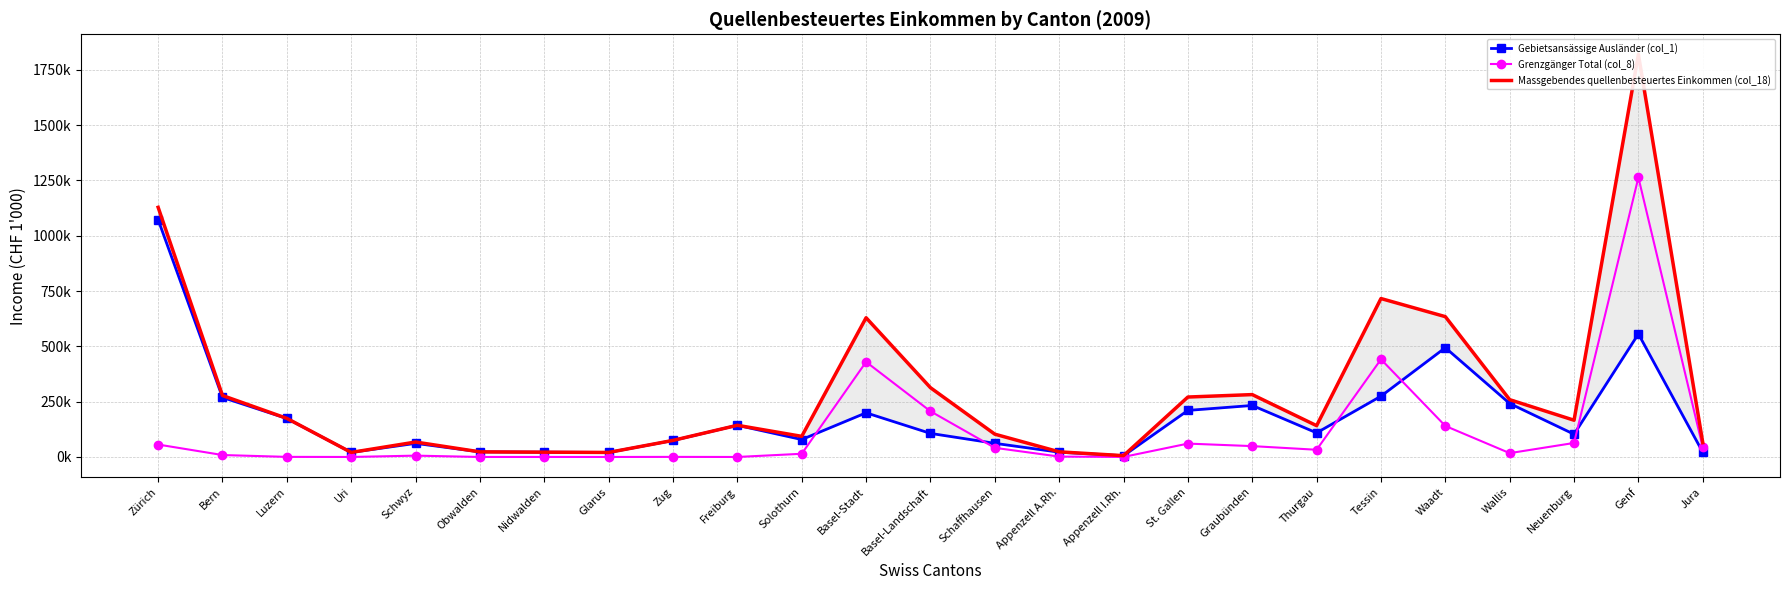

True or false: Massgebendes quellenbesteuertes Einkommen (col_18) has a value of 1819516.7 at Genf.

True